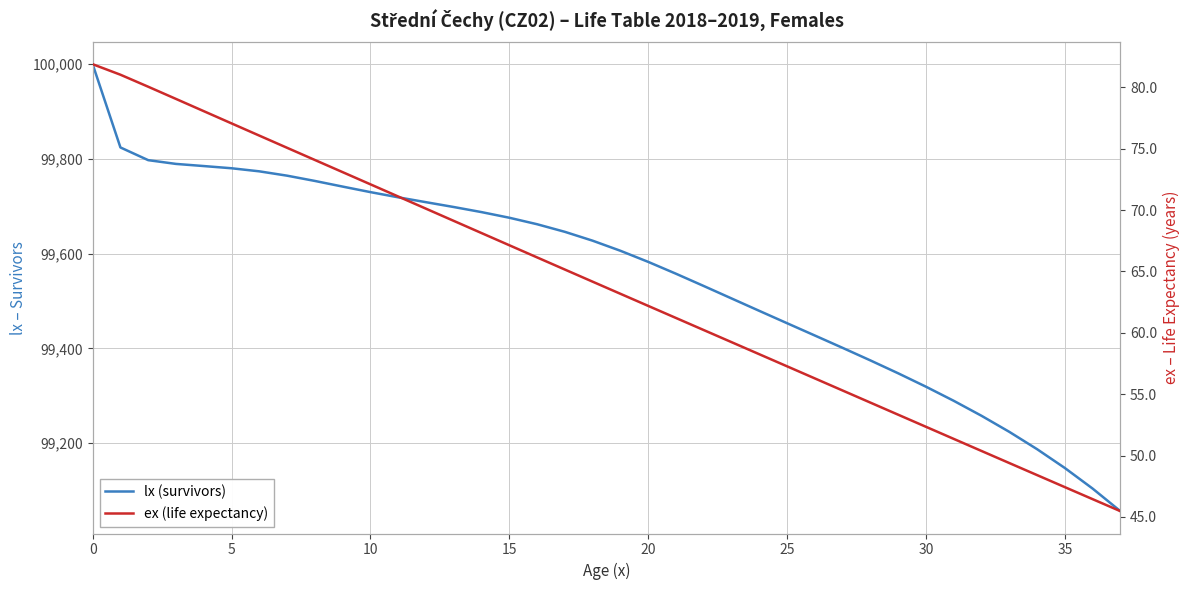

Reading left to right, extract all data points from this chart.

lx (survivors): 100000.0	99824.3	99797.5	99789.5	99785.0	99780.4	99773.9	99764.7	99753.6	99741.7	99730.0	99719.0	99708.7	99698.5	99687.8	99675.9	99662.2	99646.2	99627.5	99606.2	99582.8	99557.7	99531.8	99505.6	99479.4	99453.3	99427.3	99401.2	99374.8	99347.6	99319.3	99289.5	99257.9	99224.0	99187.4	99147.7	99104.2	99056.6
ex (life expectancy): 81.9	81.0	80.0	79.1	78.1	77.1	76.1	75.1	74.1	73.1	72.1	71.1	70.1	69.1	68.1	67.1	66.1	65.2	64.2	63.2	62.2	61.2	60.2	59.2	58.3	57.3	56.3	55.3	54.3	53.3	52.3	51.4	50.4	49.4	48.4	47.4	46.5	45.5